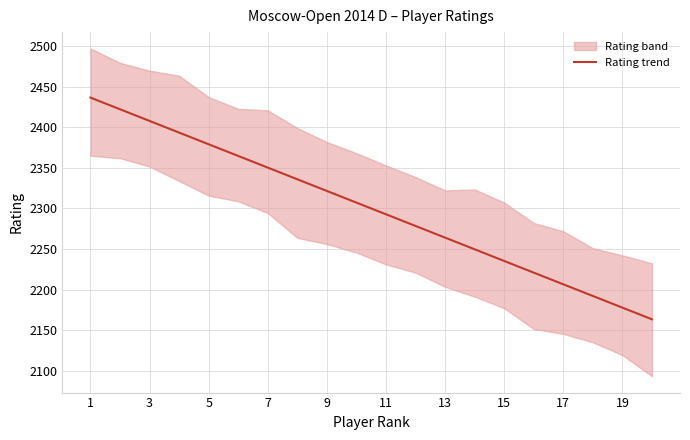

True or false: Rating trend has a value of 688.7 at 15.

False